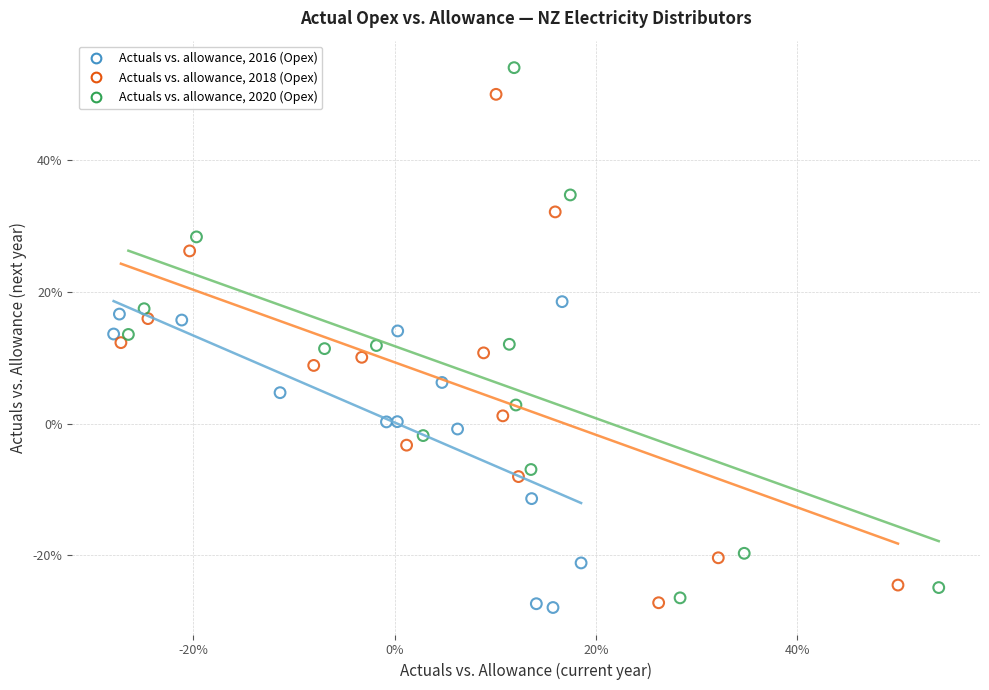

What are all the series names shown in the legend?

Actuals vs. allowance, 2016 (Opex), Actuals vs. allowance, 2018 (Opex), Actuals vs. allowance, 2020 (Opex)